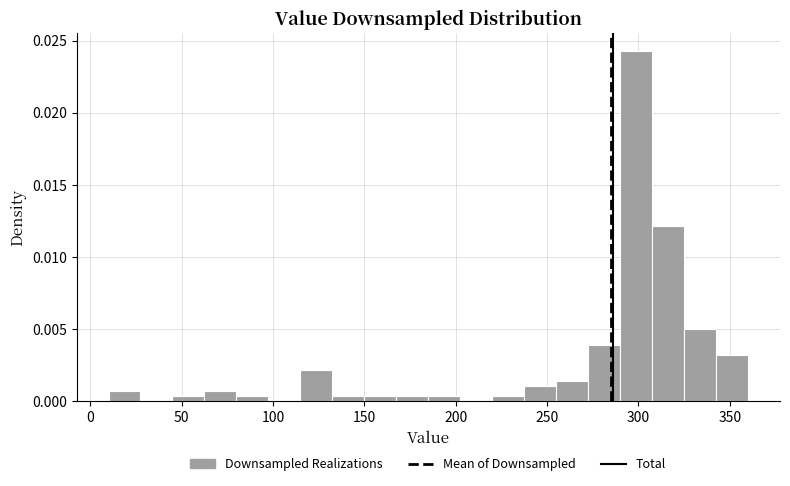

Read against the x-axis, roughly where is the centre of the tallest bar?

300